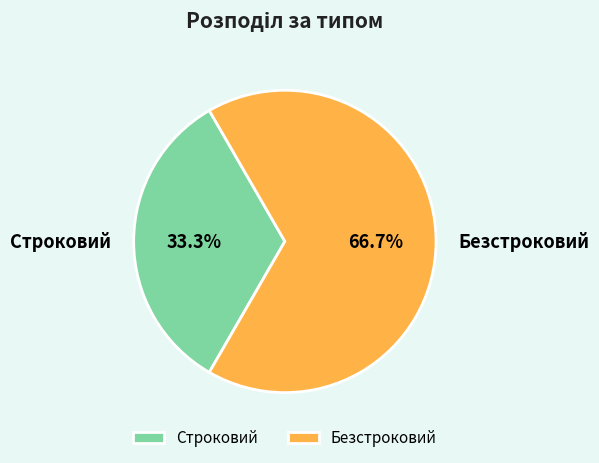

To the nearest percent, what is the combined percentage of Безстроковий and Строковий?

100%